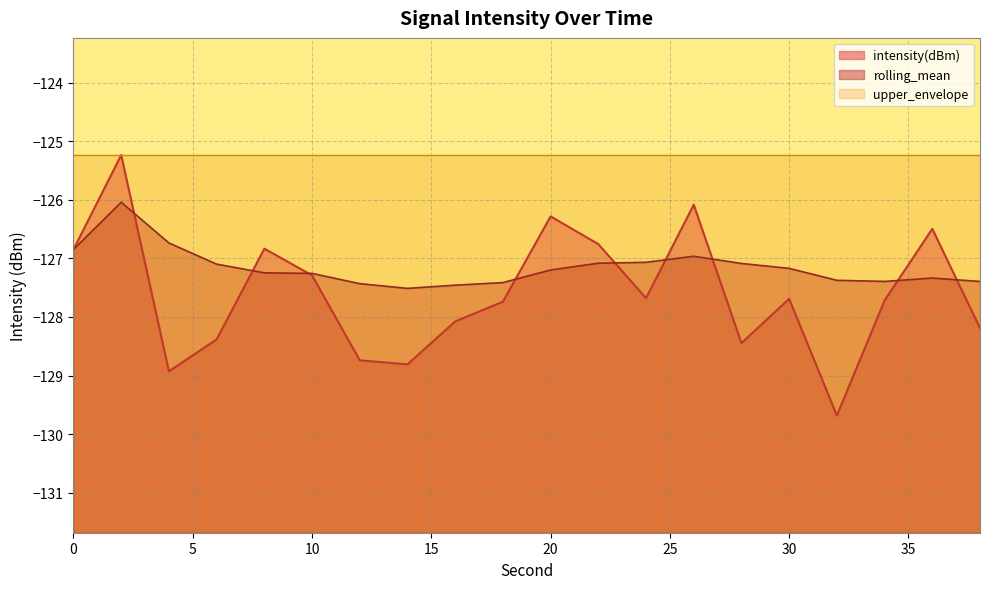

Which series has the widest spread of values?

intensity(dBm)